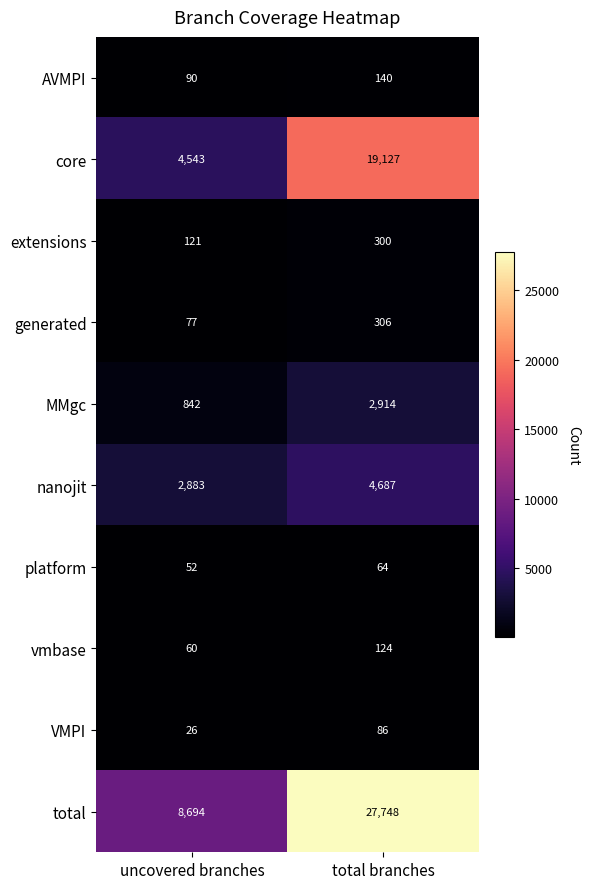

What is the greatest value displayed?

27748